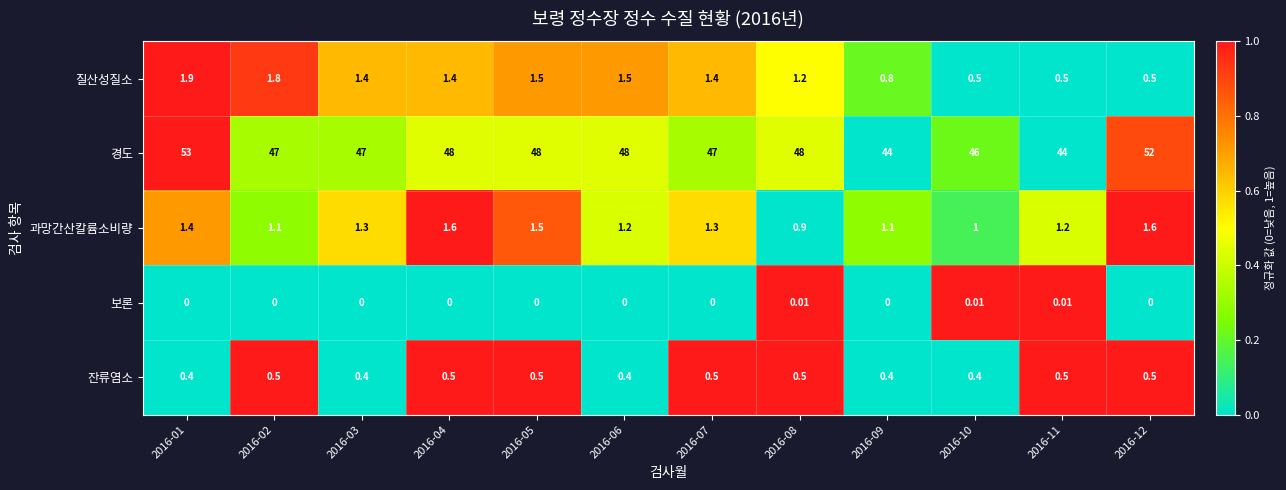

What is the greatest value displayed?

53.0